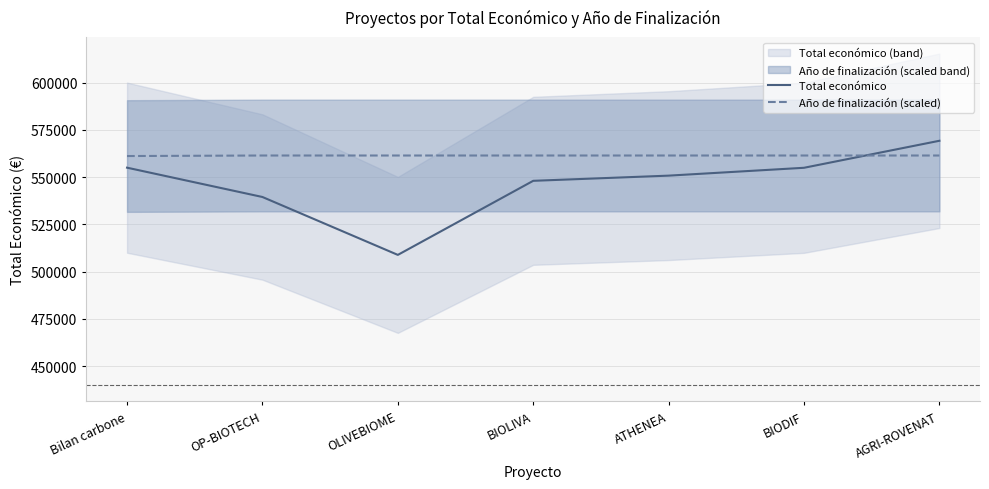

What position from the right is OP-BIOTECH?

6